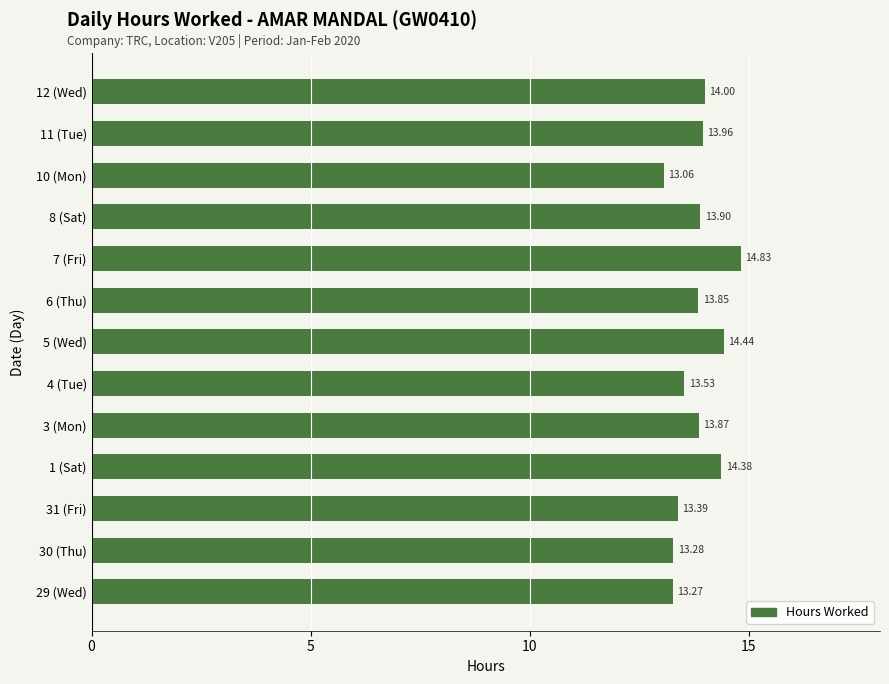

What is the sum of the values at 8 (Sat) and 1 (Sat)?

28.3